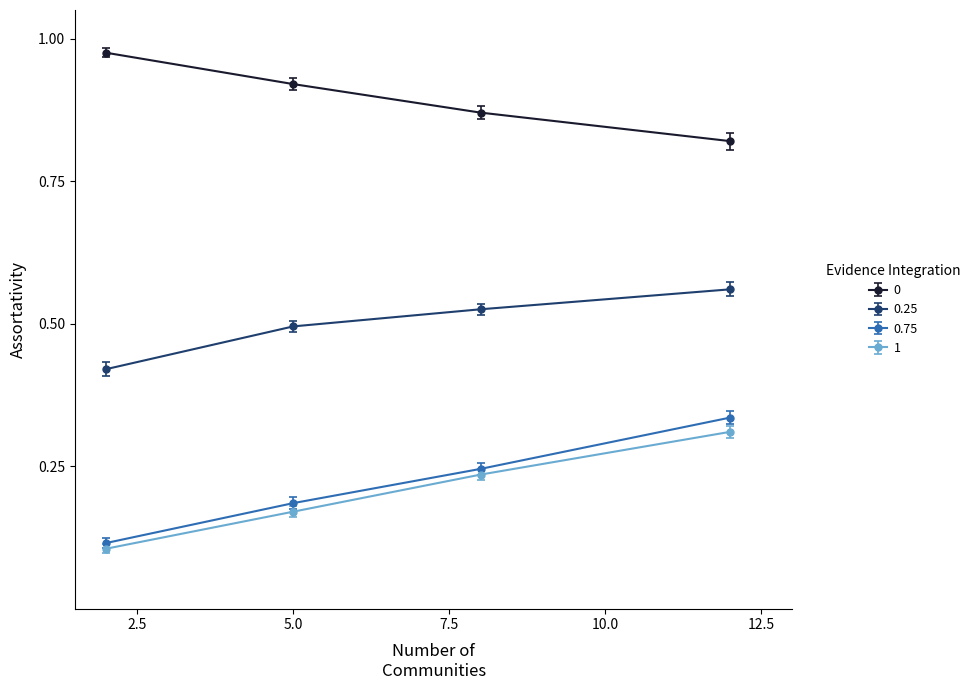

True or false: 0.75 and 0 intersect in this chart.

False